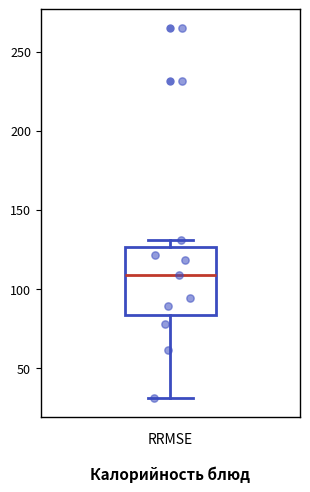

Transcribe this box plot: give where the median line is, the range the box spans, and where the two whiskers end, as read against the y-axis. The values are not printed on the chart, so give them approximately, as read against the axis.

median 110, box 85 to 125, whiskers 30 to 130